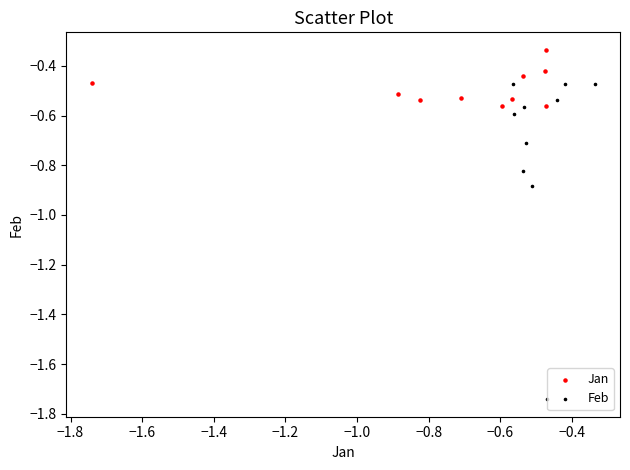

What are all the series names shown in the legend?

Jan, Feb